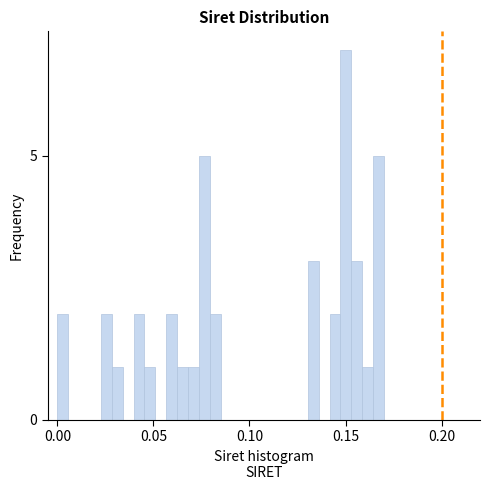

Read against the x-axis, roughly where is the centre of the tallest bar?

0.150